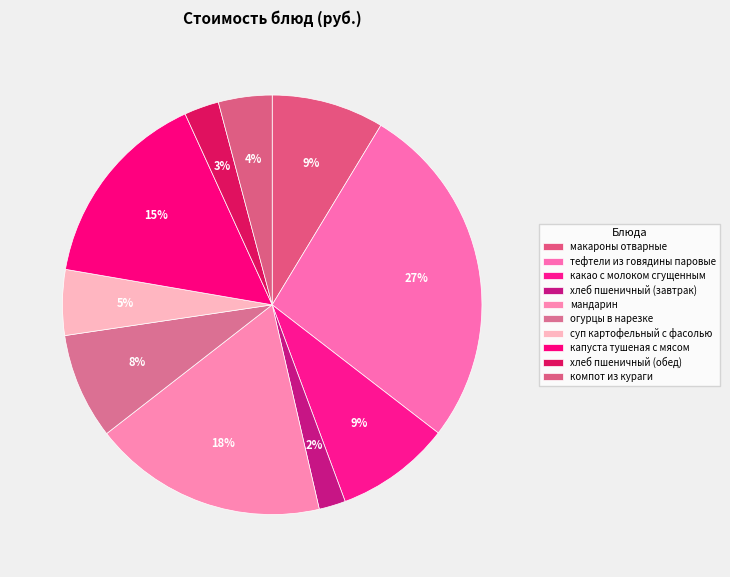

Which slice is the largest?

тефтели из говядины паровые